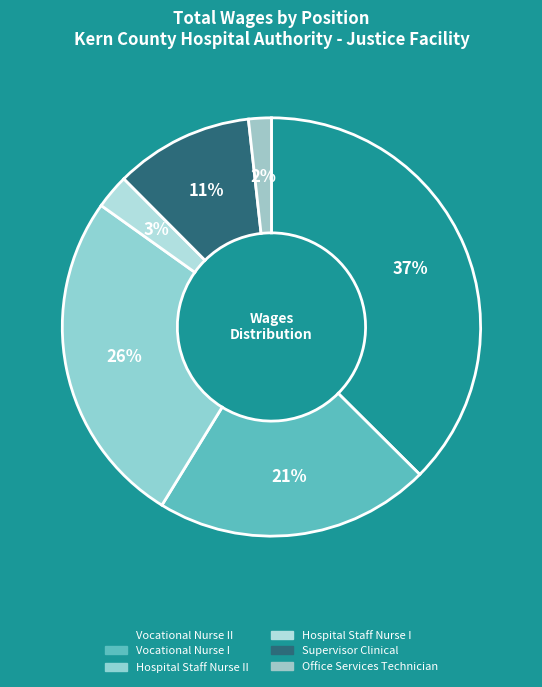

Between Vocational Nurse I and Vocational Nurse II, which is larger?

Vocational Nurse II